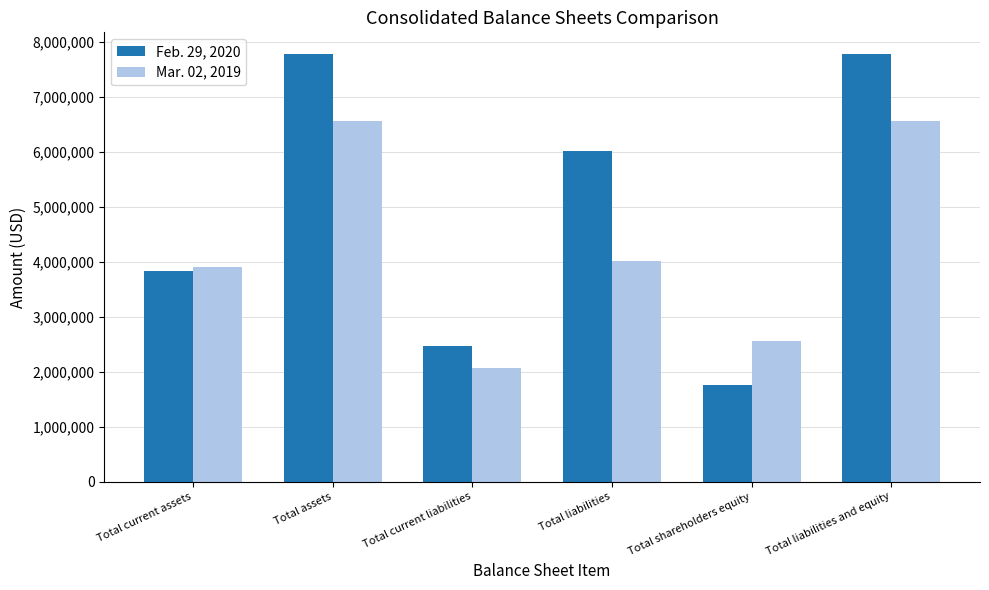

How many groups of bars are there?

6